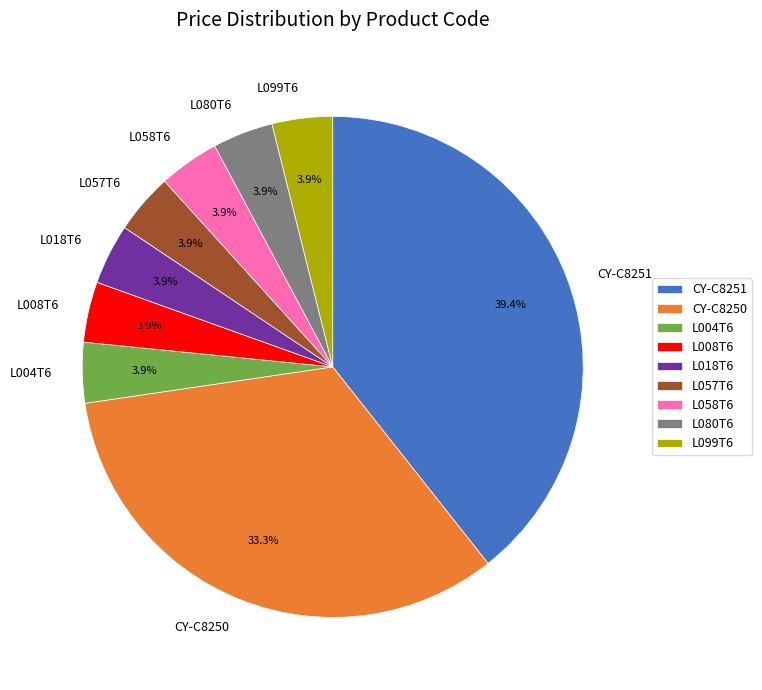

Which category has the biggest portion of the pie?

CY-C8251